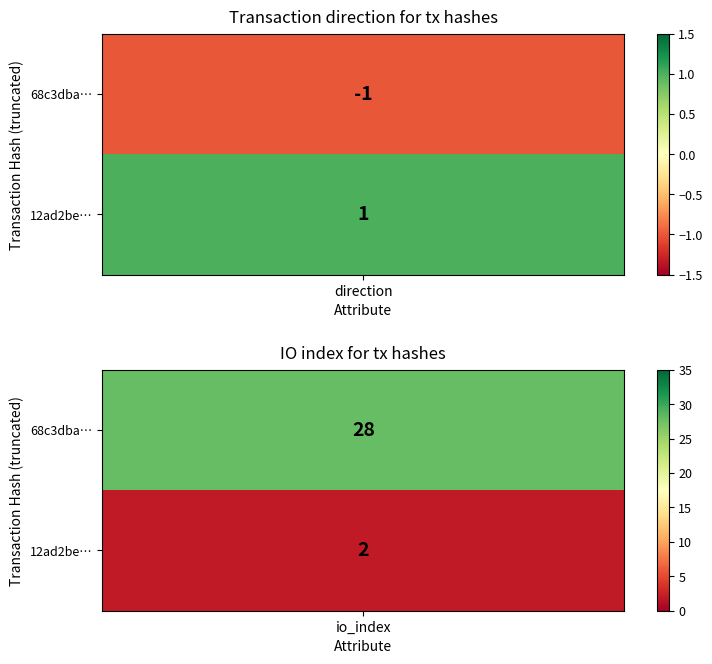

Reading right to left, extract all data points from this chart.

68c3dba35b83d7d9362c077192d87653513a24d: 1=28	0=-1
12ad2be788042c8140acd9d463123e46d249afa: 1=2	0=1